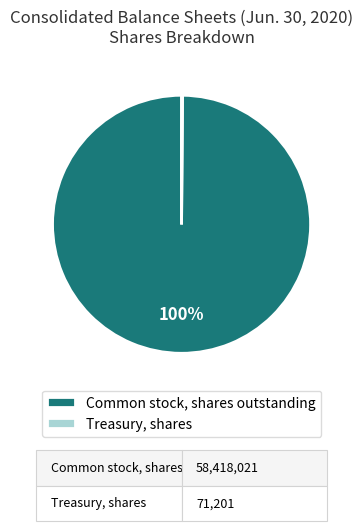

To the nearest percent, what is the difference between the largest and smallest slice percentages?

100%